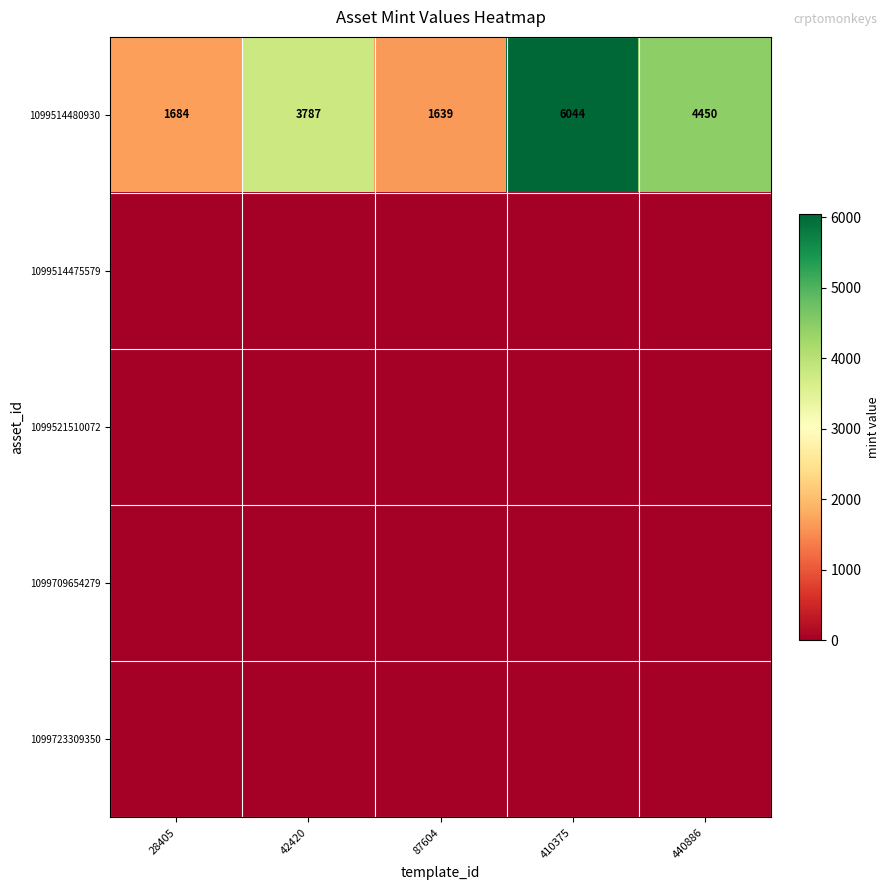

Which category has the lowest value in the 1099514480930 series?

87604